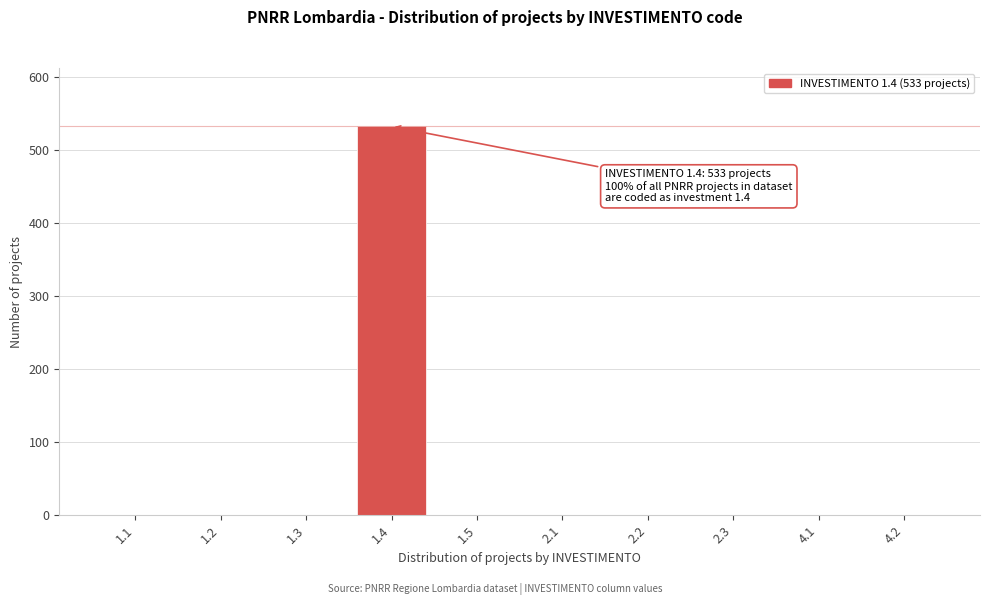

Reading right to left, extract all data points from this chart.

4.2=0	4.1=0	2.3=0	2.2=0	2.1=0	1.5=0	1.4=533	1.3=0	1.2=0	1.1=0